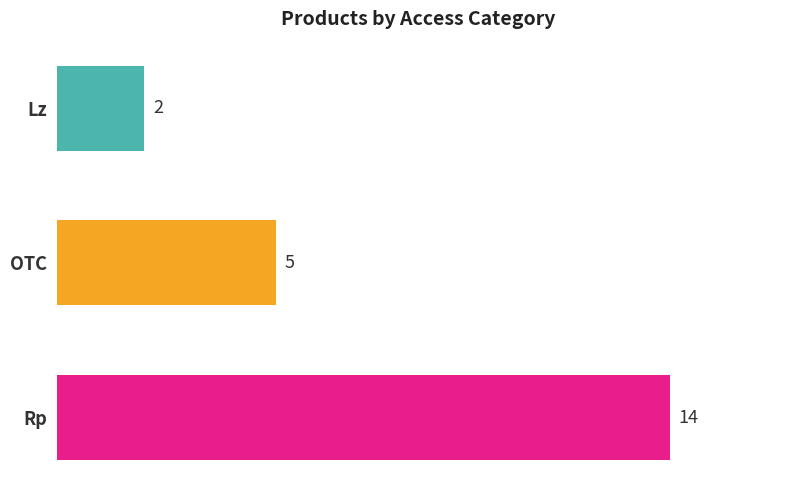

What is the smallest value displayed?

2